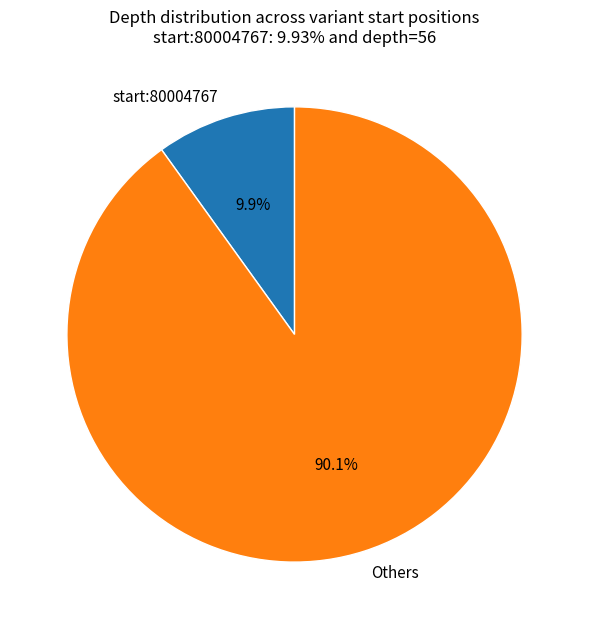

What is the ratio of the value at Others to the value at start:80004767?

9.1